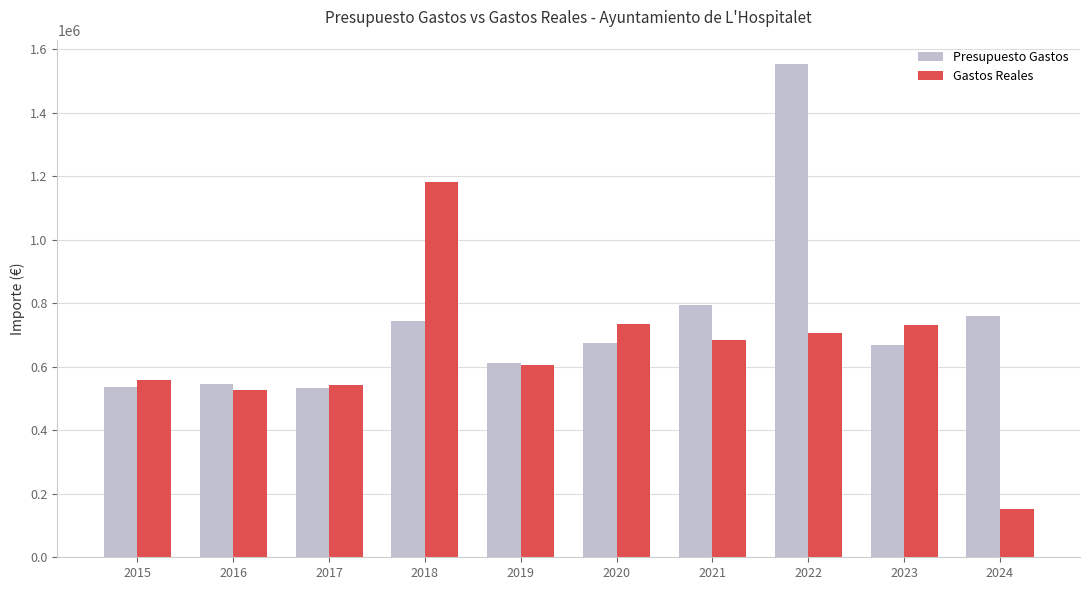

Rank the series at 2022 from lowest to highest value.

Gastos Reales, Presupuesto Gastos